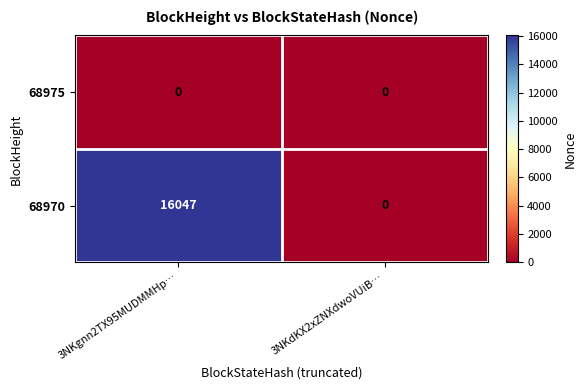

Rank the series by their maximum value, from highest to lowest.

68970, 68975